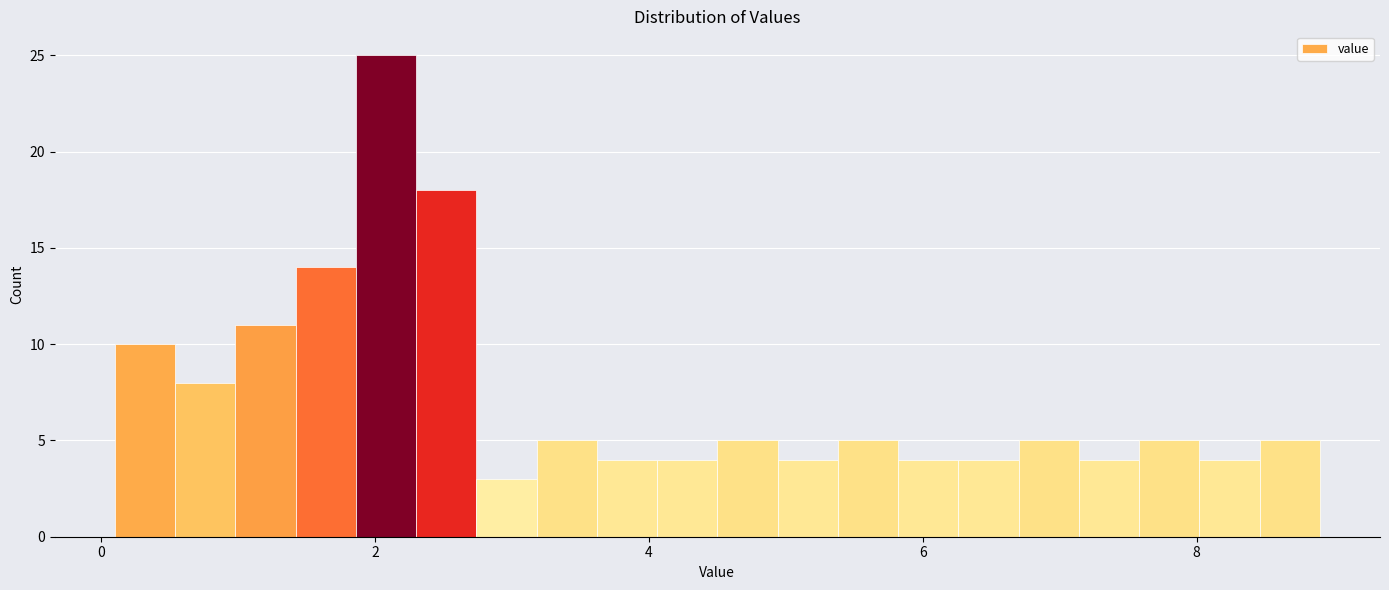

Around what value on the x-axis is the tallest bar? Give the approximate position of its centre, as read against the axis.

2.0